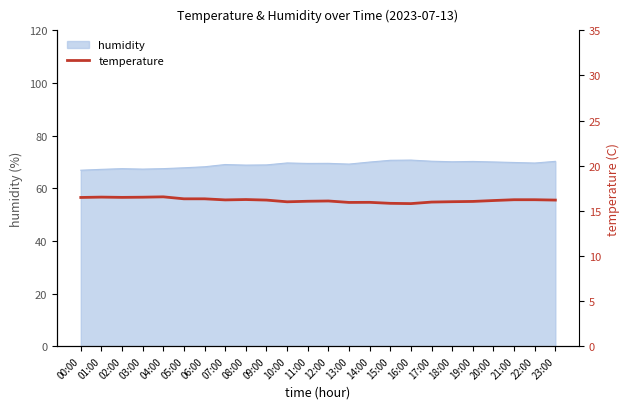

True or false: the data has more than 0 interior local peaks.

True